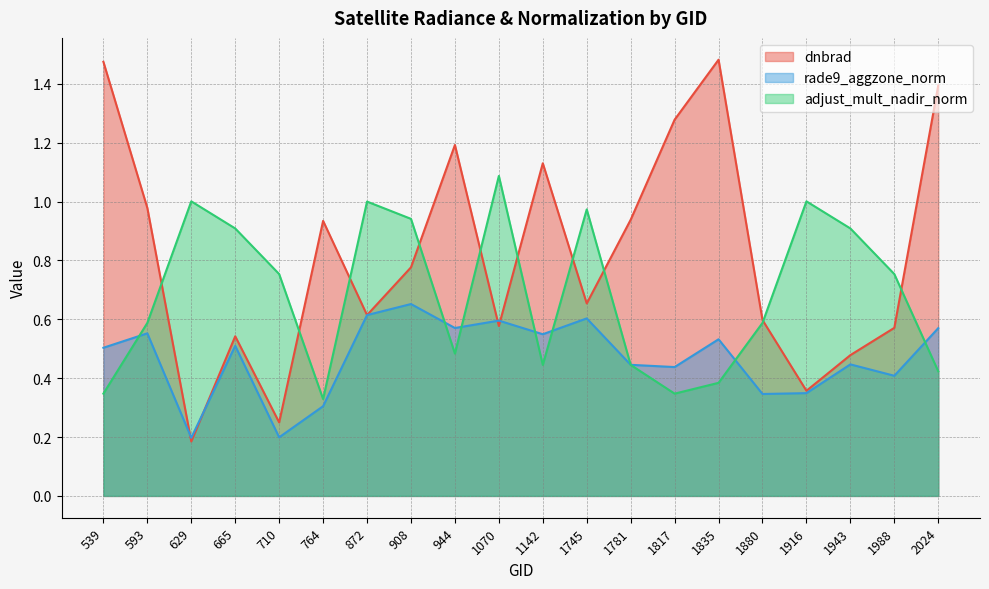

How many interior local peaks does the adjust_mult_nadir_norm series have?

5